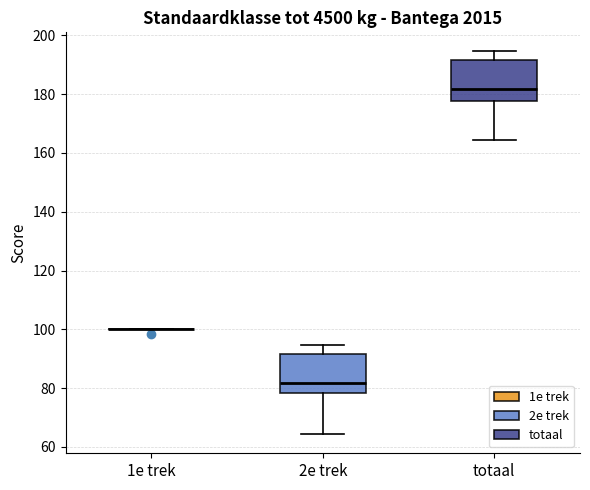

Where does the lower whisker of the box for 2e trek end on the y-axis? The values are not printed on the chart, so give them approximately, as read against the axis.

64